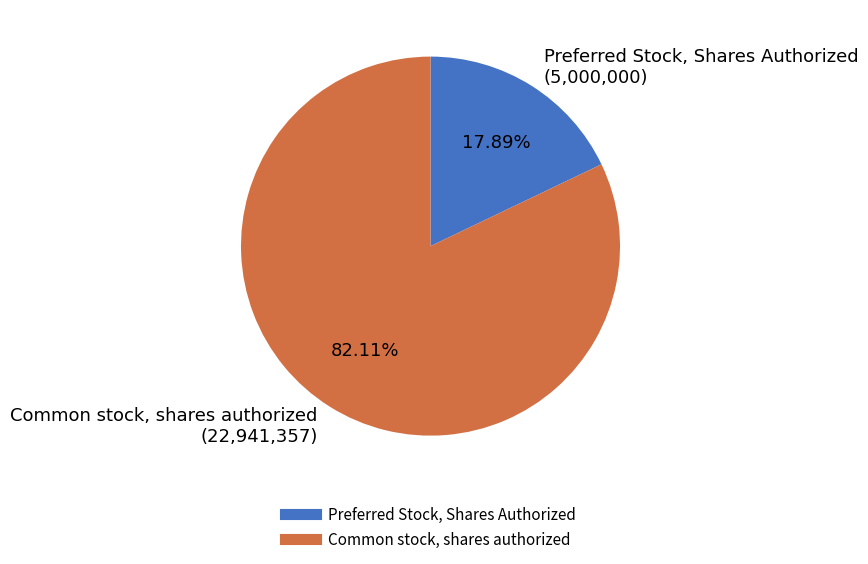

Rank the categories by value from lowest to highest.

Preferred Stock, Shares Authorized, Common stock, shares authorized